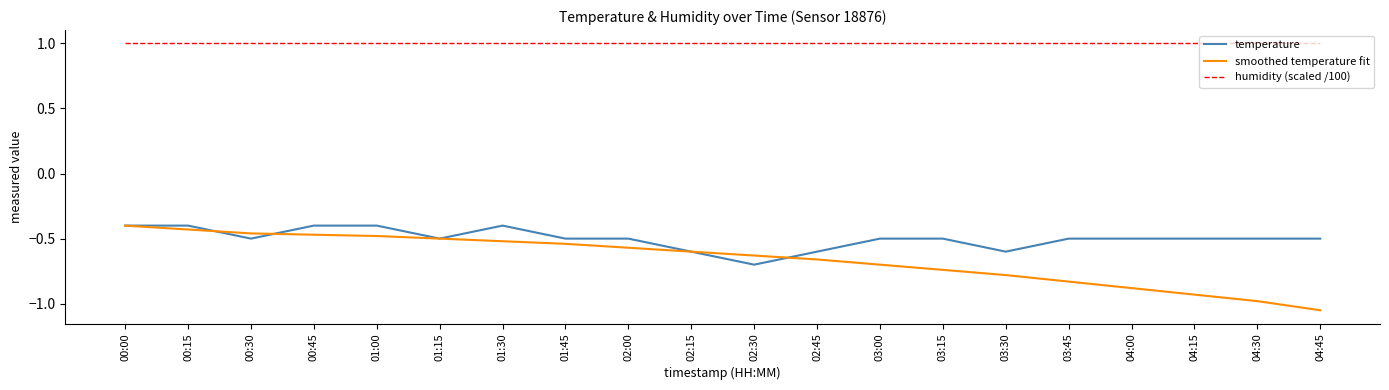

Is the value of temperature at 04:15 greater than the value of smoothed temperature fit at 02:45?

Yes